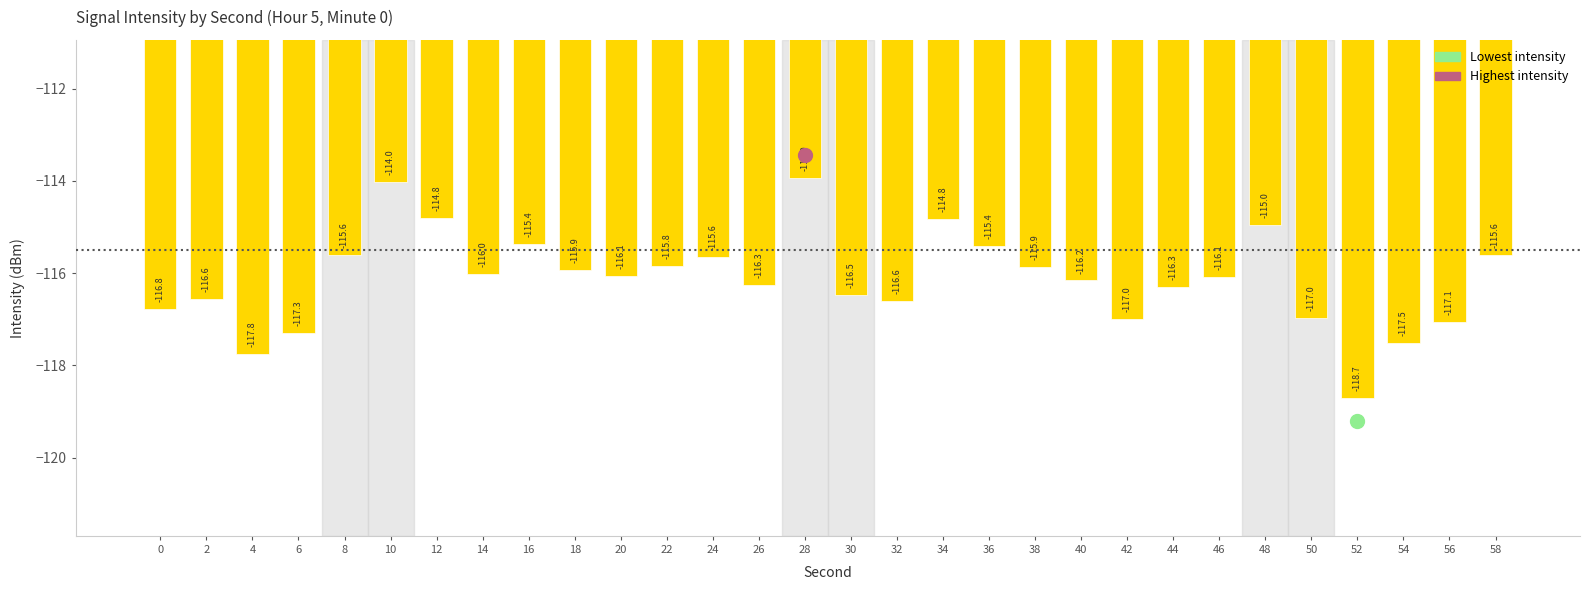

What is the average value?

-116.1